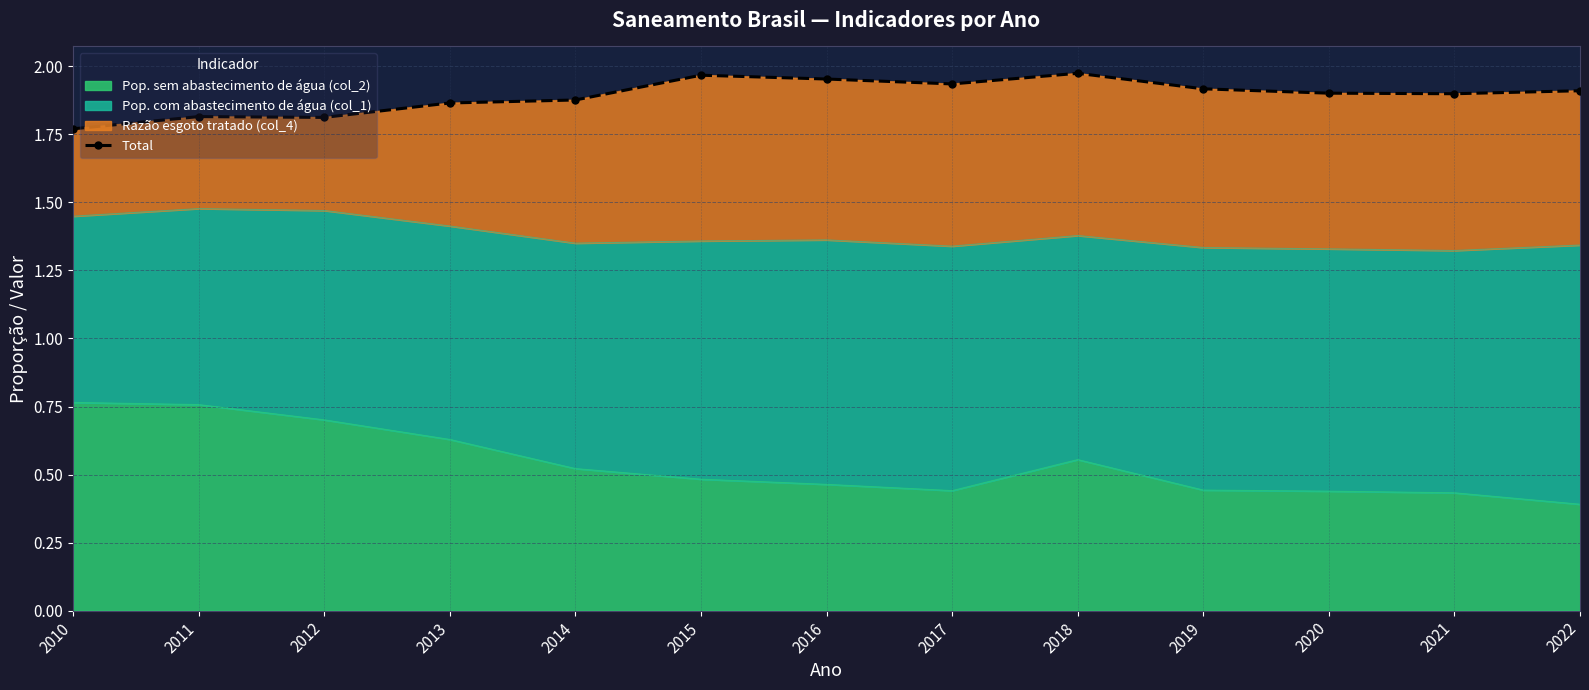

What is the difference between the second highest and minimum values?

0.2